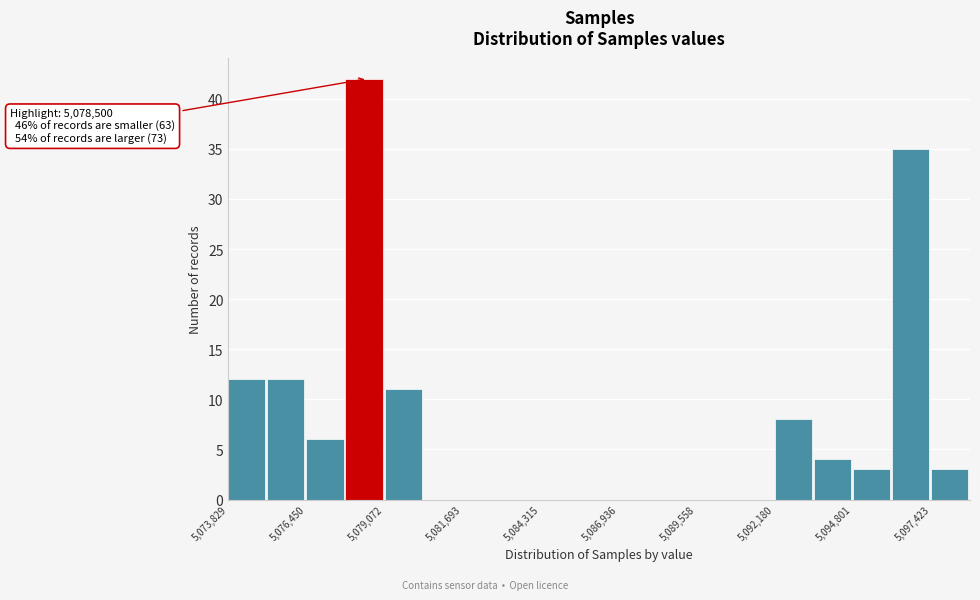

Read against the x-axis, roughly where is the centre of the tallest bar?

5078500